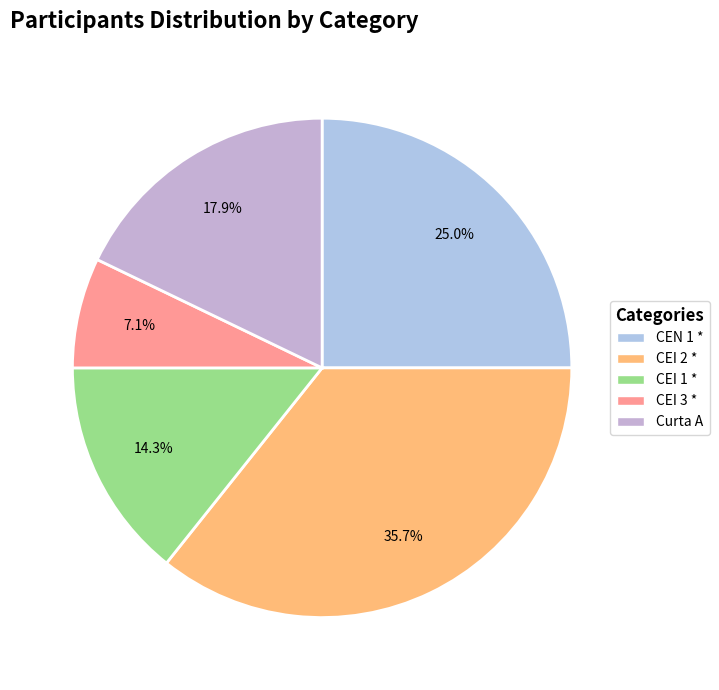

Rank the categories by value from lowest to highest.

CEI 3 *, CEI 1 *, Curta A, CEN 1 *, CEI 2 *